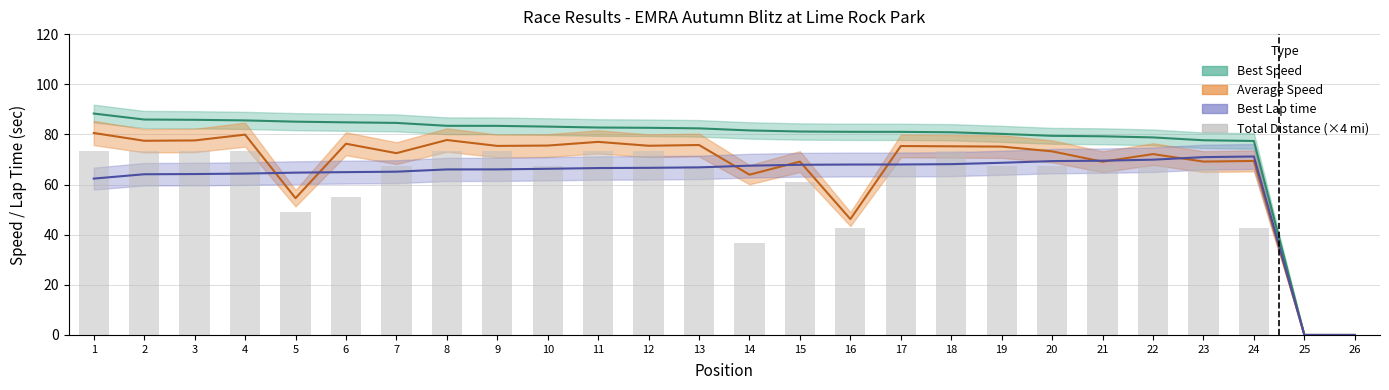

How many values are above zero?

24